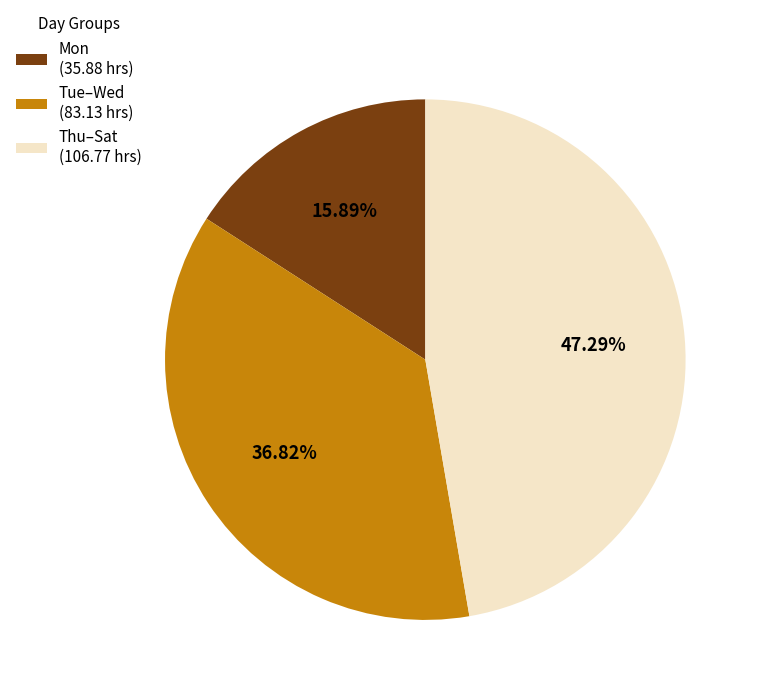

Combined, do Tue–Wed (83.13 hrs) and Mon (35.88 hrs) account for over 50%?

Yes